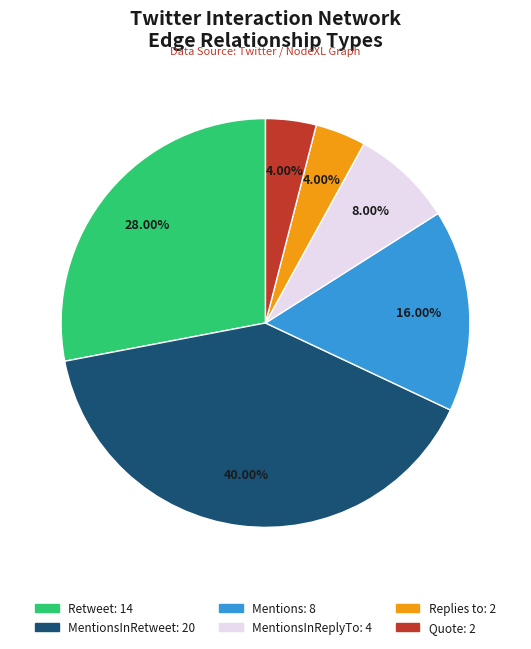

Does any single category account for the majority?

No